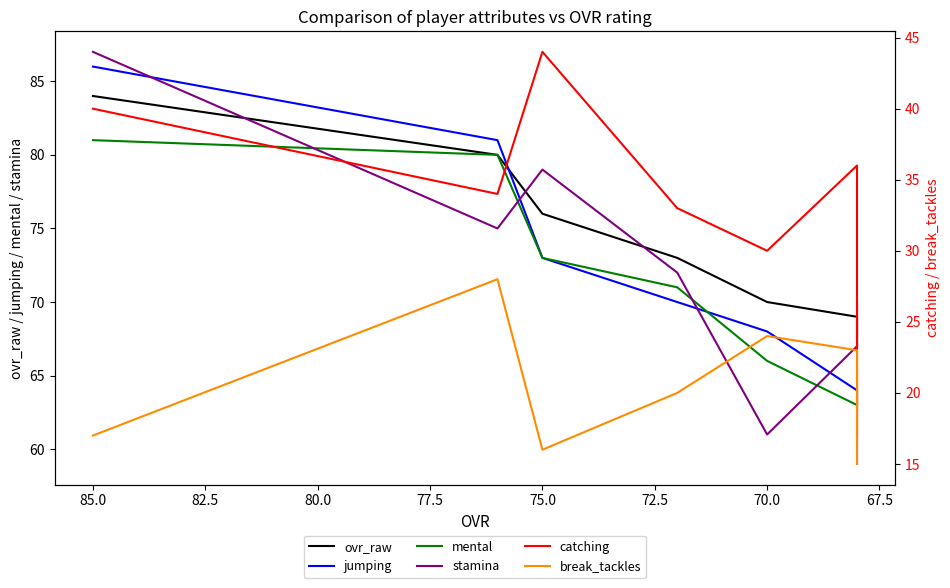

How many data points does each series have?

7